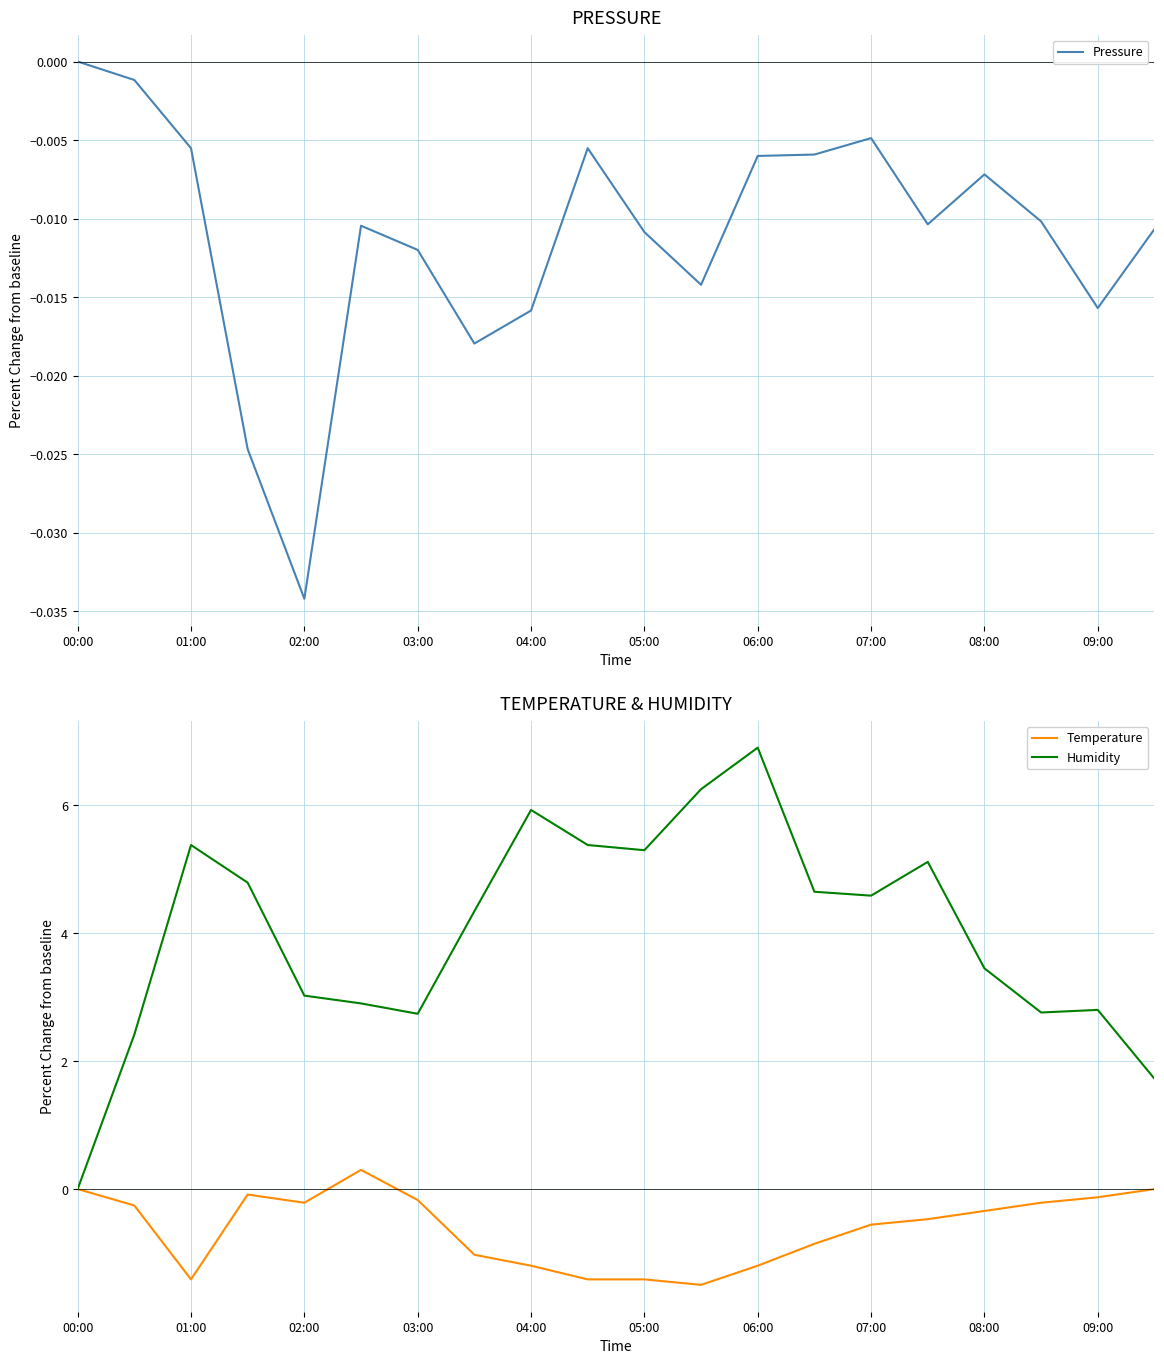

Reading left to right, what are all the values shown in this chart?

Pressure: 0.0	-0.0	-0.0	-0.0	-0.0	-0.0	-0.0	-0.0	-0.0	-0.0	-0.0	-0.0	-0.0	-0.0	-0.0	-0.0	-0.0	-0.0	-0.0	-0.0
Temperature: 0.0	-0.3	-1.4	-0.1	-0.2	0.3	-0.2	-1.0	-1.2	-1.4	-1.4	-1.5	-1.2	-0.9	-0.6	-0.5	-0.3	-0.2	-0.1	0.0
Humidity: 0.0	2.4	5.4	4.8	3.0	2.9	2.7	4.3	5.9	5.4	5.3	6.3	6.9	4.6	4.6	5.1	3.5	2.8	2.8	1.7